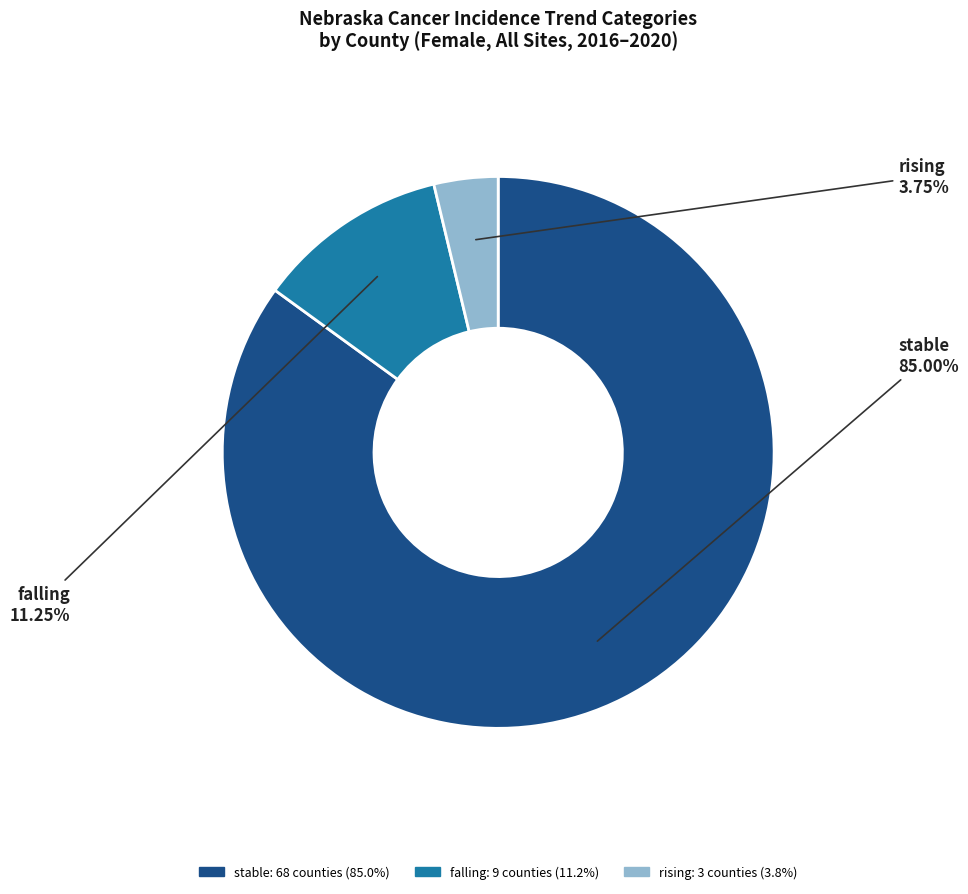

Does falling represent more than half of the total?

No